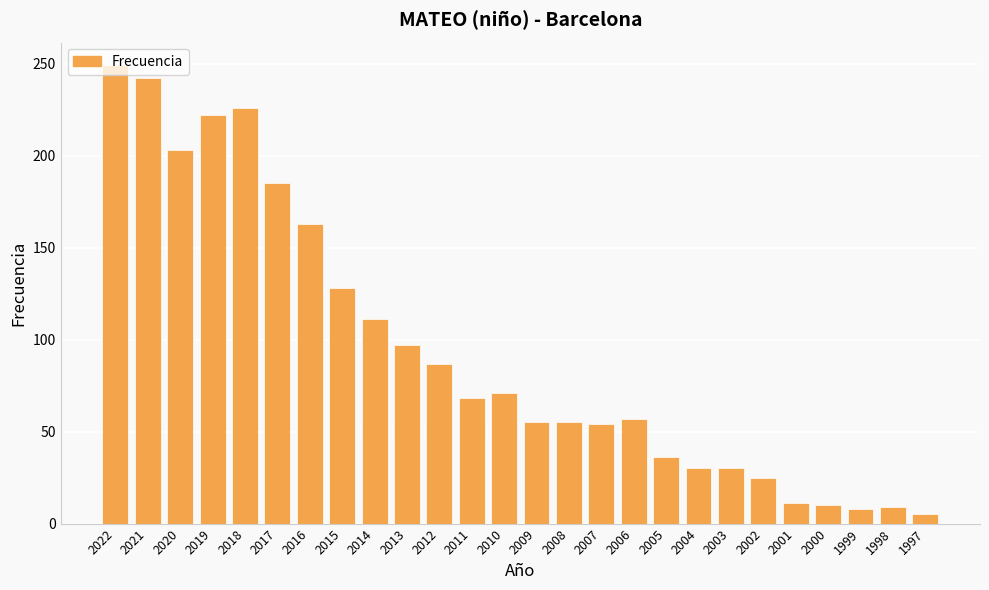

What is the greatest value displayed?

249